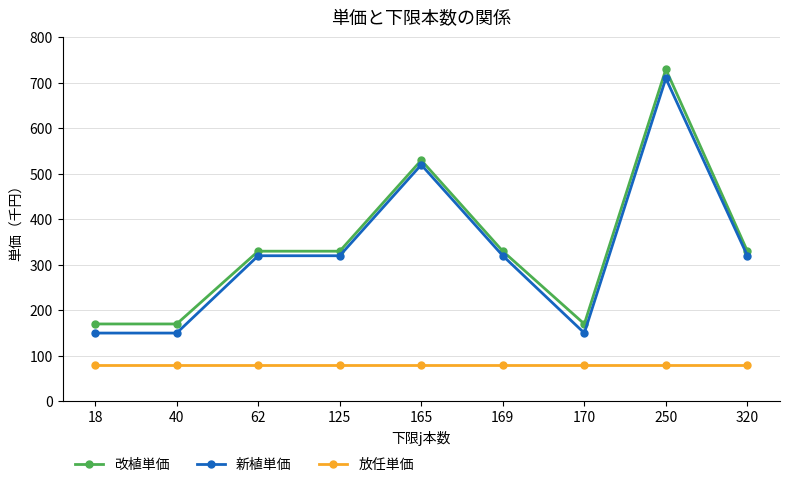

Between 40 and 165, which series saw the biggest shift?

新植単価